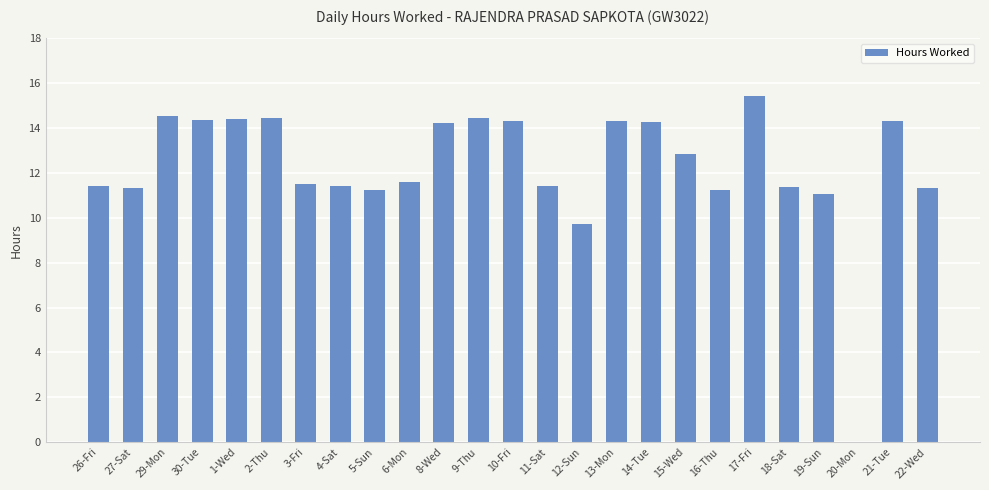

What is the sum of all values?

306.7